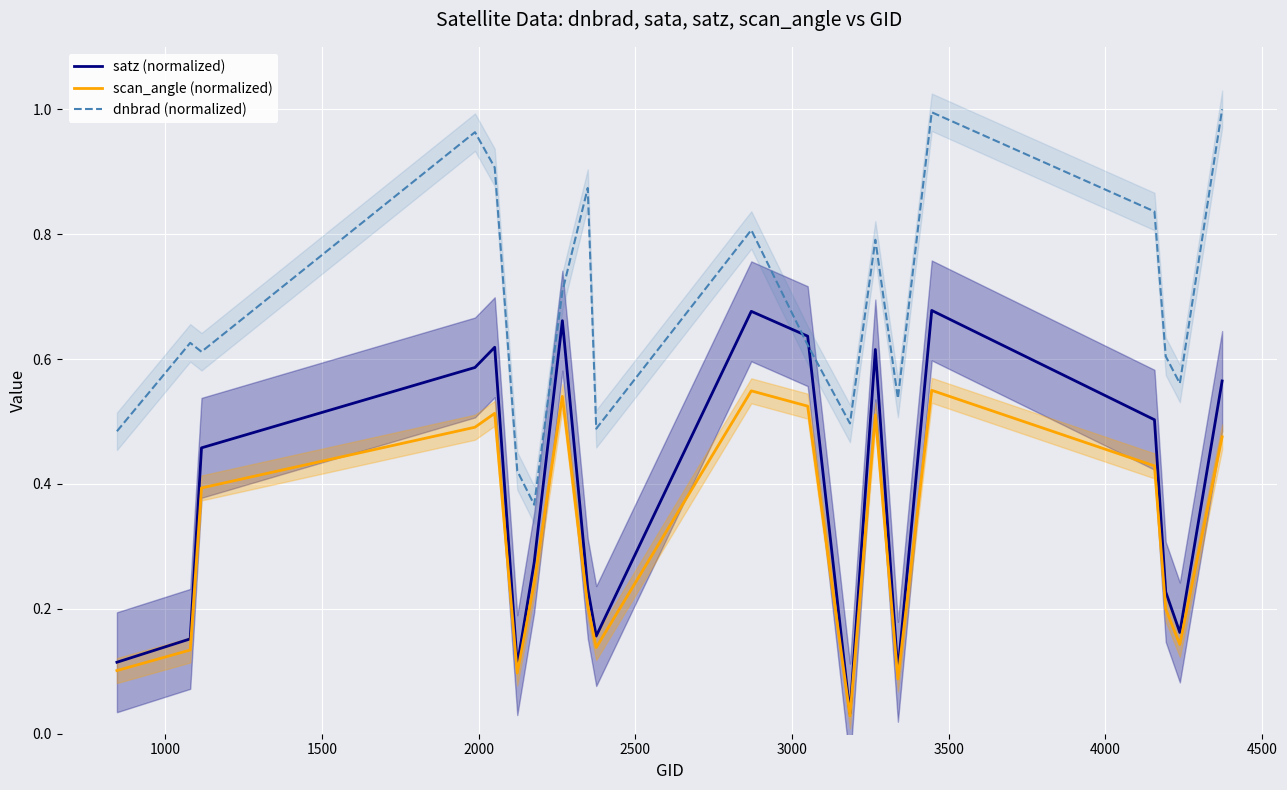

True or false: scan_angle (normalized) and dnbrad (normalized) intersect in this chart.

False